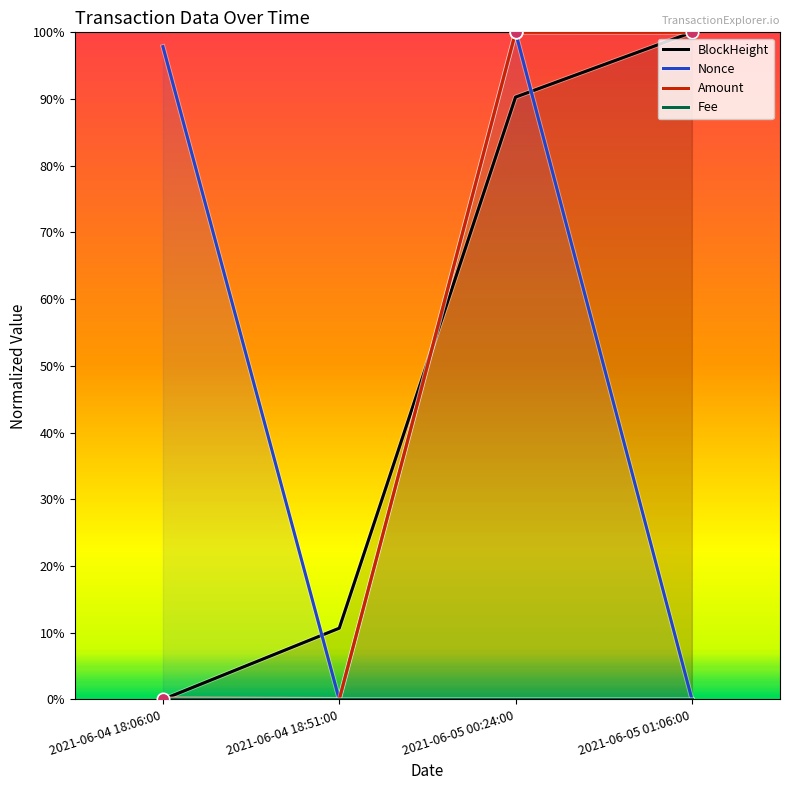

Which series reaches the minimum Y coordinate?

BlockHeight